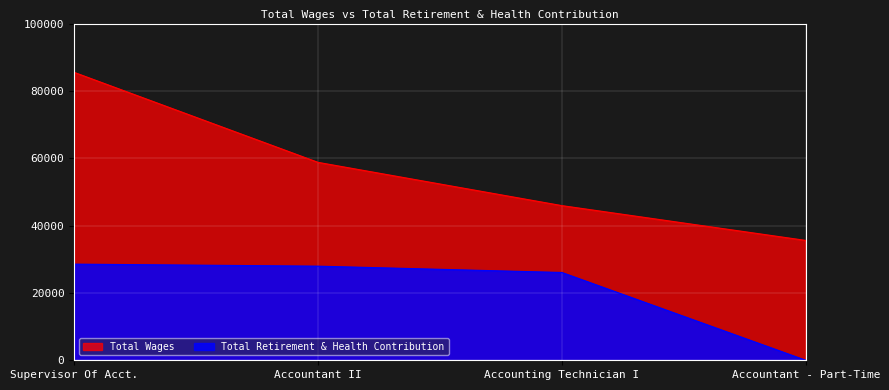

What is the label of the 3rd point from the right?

Accountant II